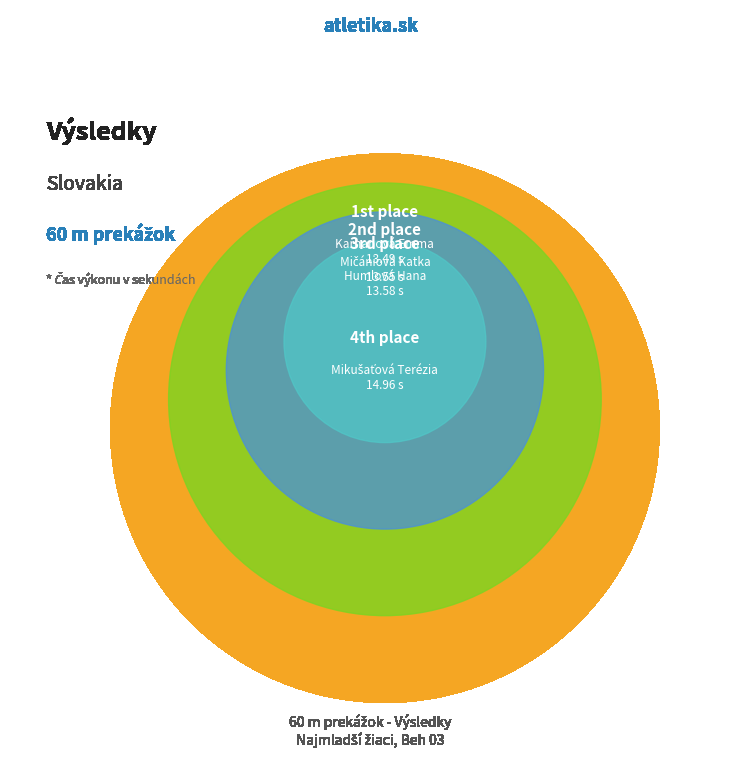

To the nearest percent, what is the combined percentage of Humlová Hana and Mikušaťová Terézia?

51%